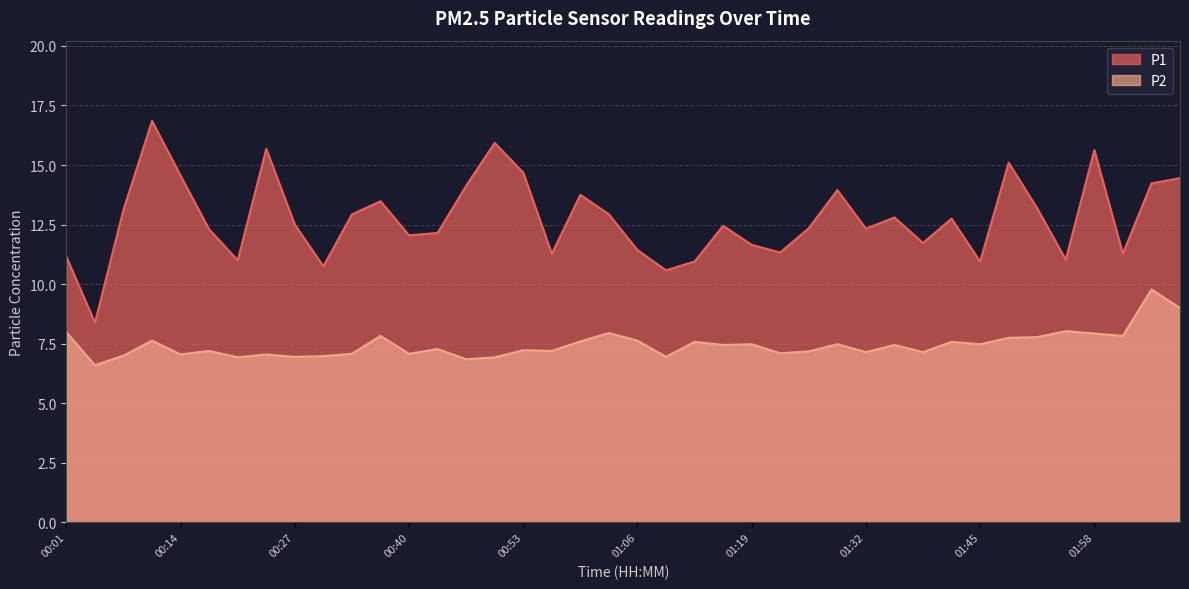

True or false: P1 and P2 cross at least once.

False